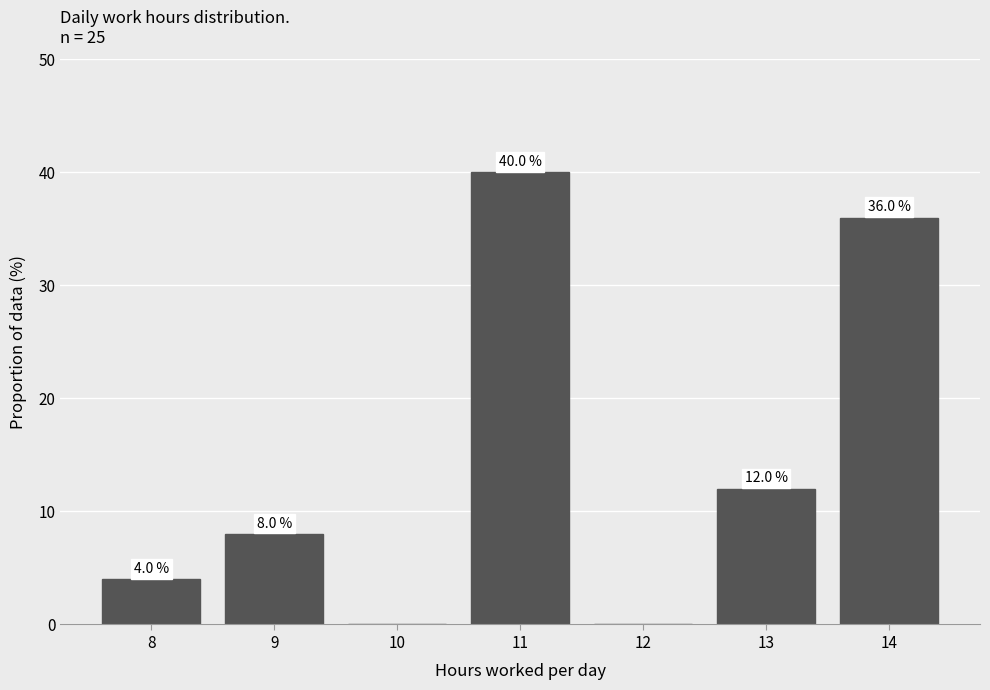

Reading right to left, extract all data points from this chart.

14=36	13=12	12=0	11=40	10=0	9=8	8=4